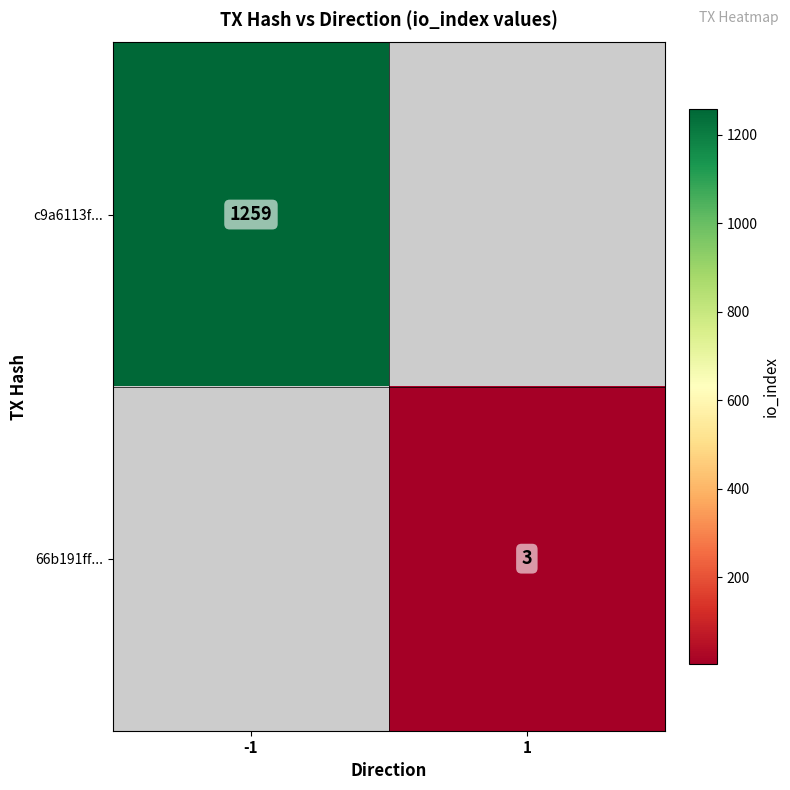

At which category does the chart reach its minimum across all series?

1